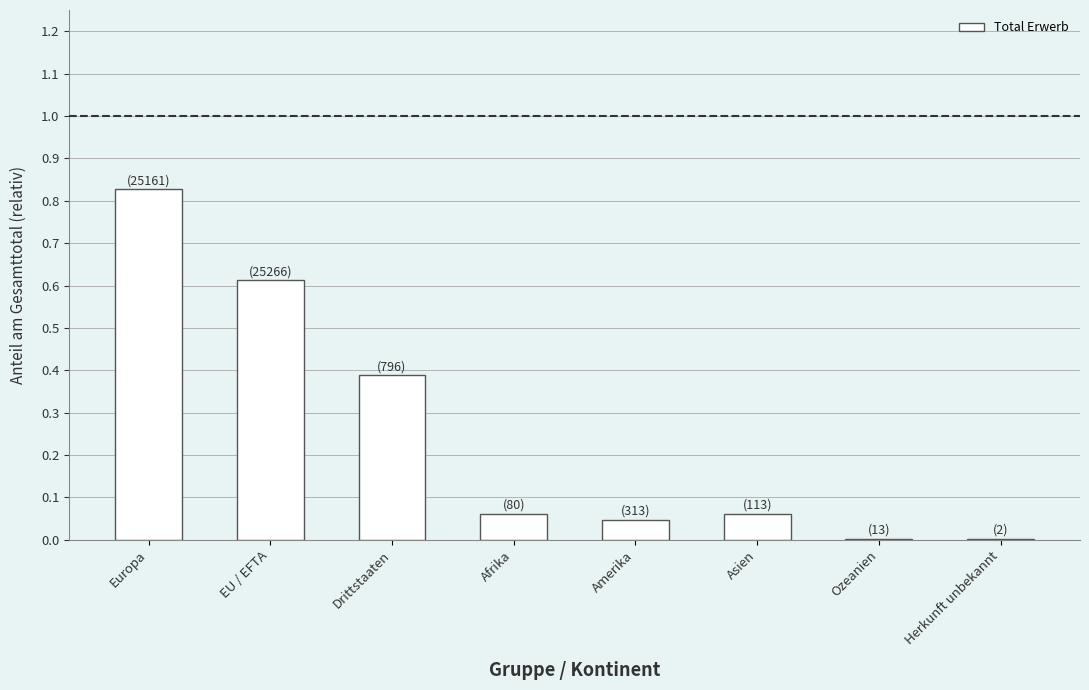

What value does the data have at Drittstaaten?

0.4